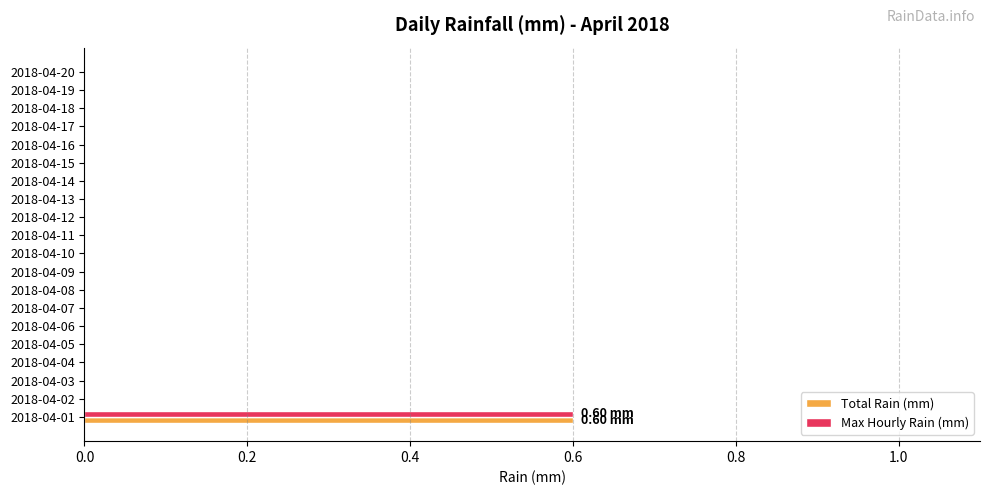

What is the sum of all Total Rain (mm) values?

0.6